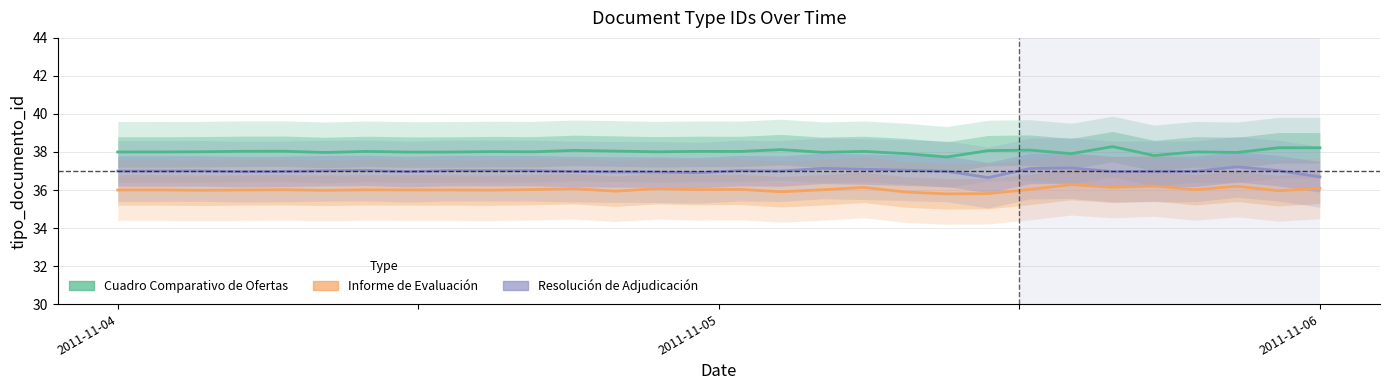

Count the number of categories in the chart.

30